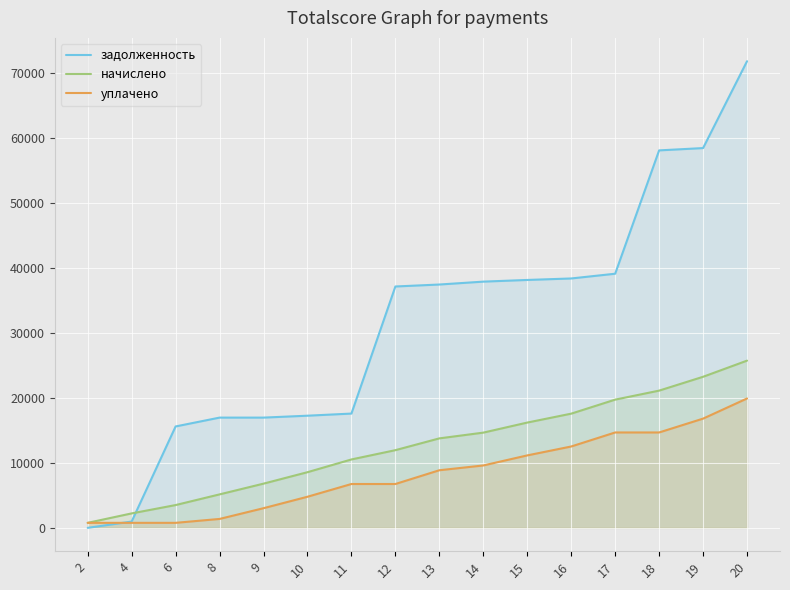

At which label does уплачено first exceed 8866?

13